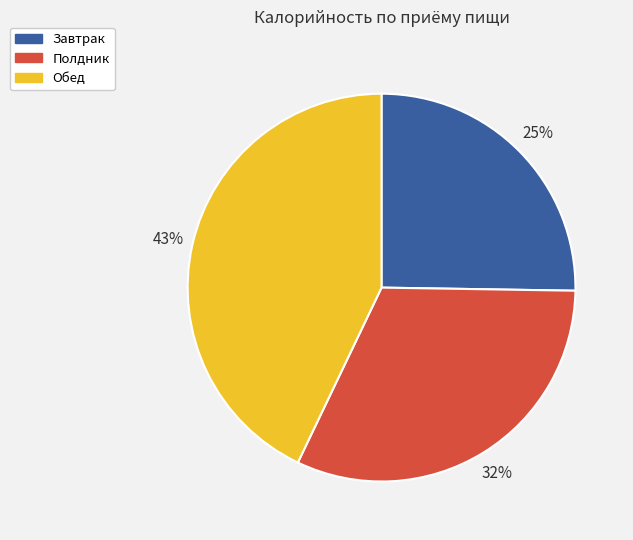

To the nearest percent, what is the average slice percentage?

33%